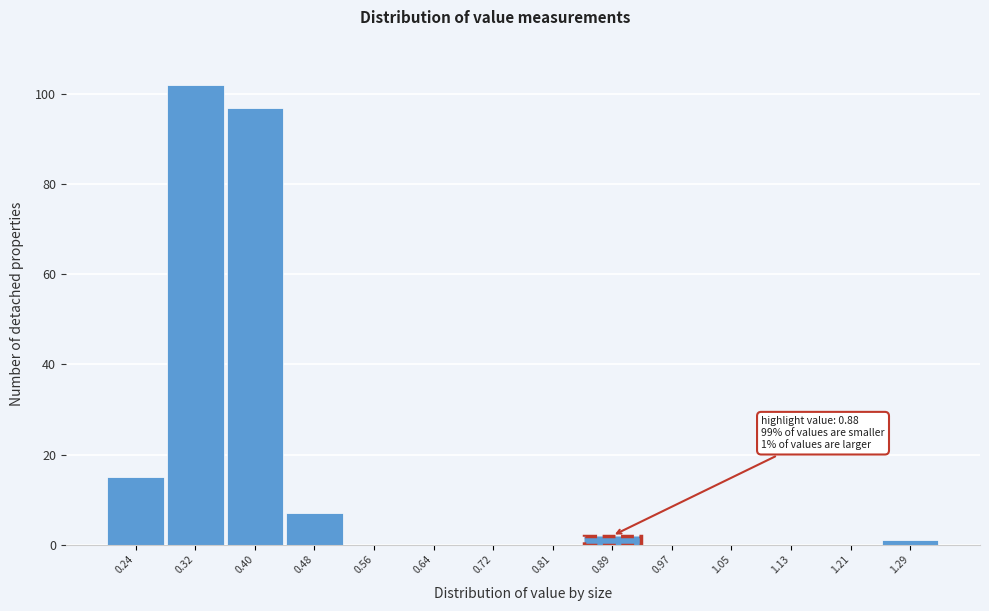

Which range on the x-axis has the tallest bar?

0.28 to 0.36